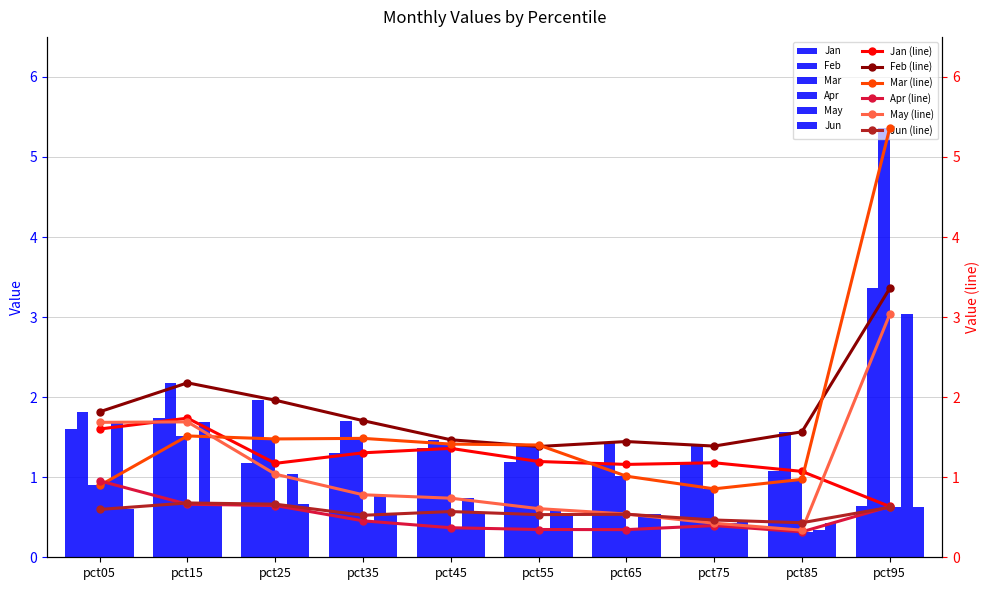

At which label is Jun closest to 0?

pct85